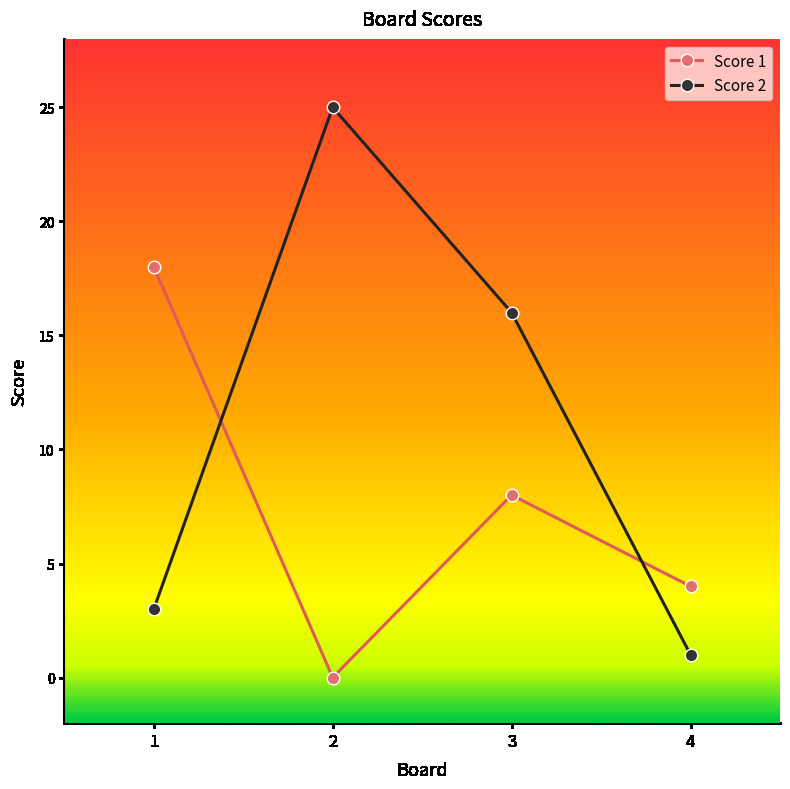

What is the value of the Score 2 point at the 2nd from the left?

25